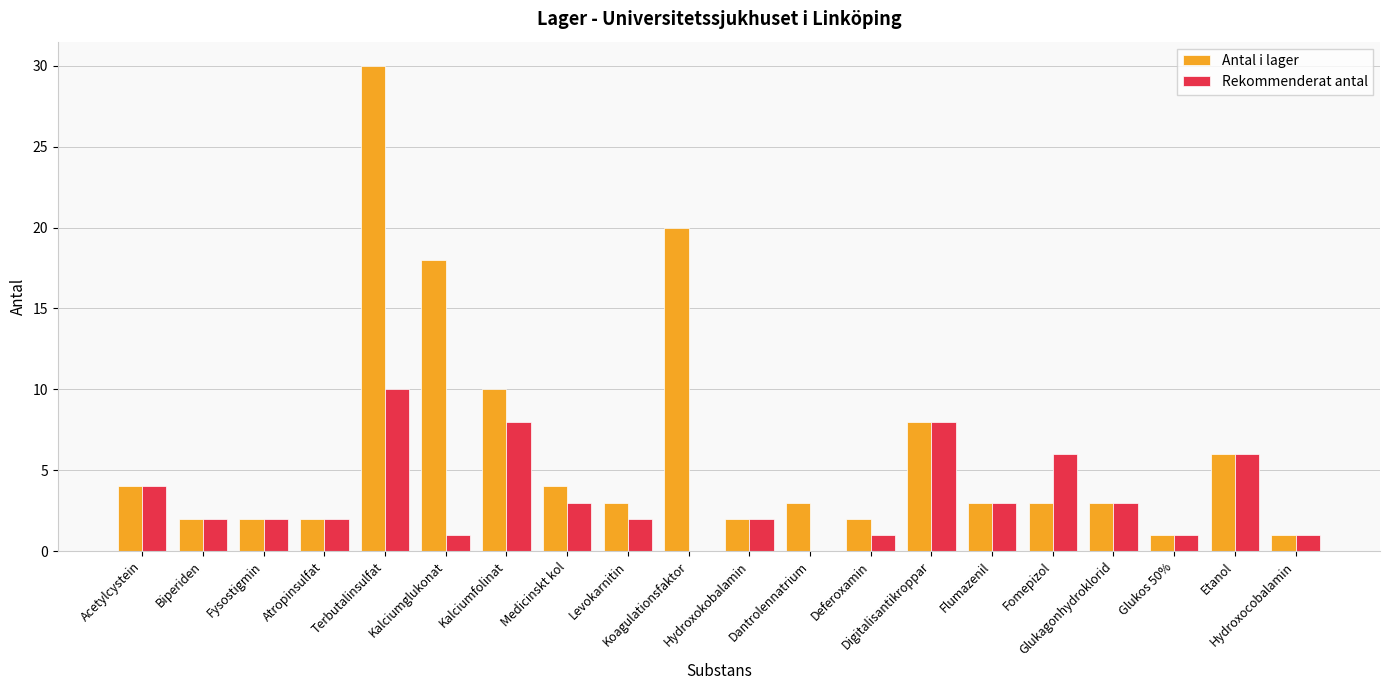

What is the greatest value displayed?

30